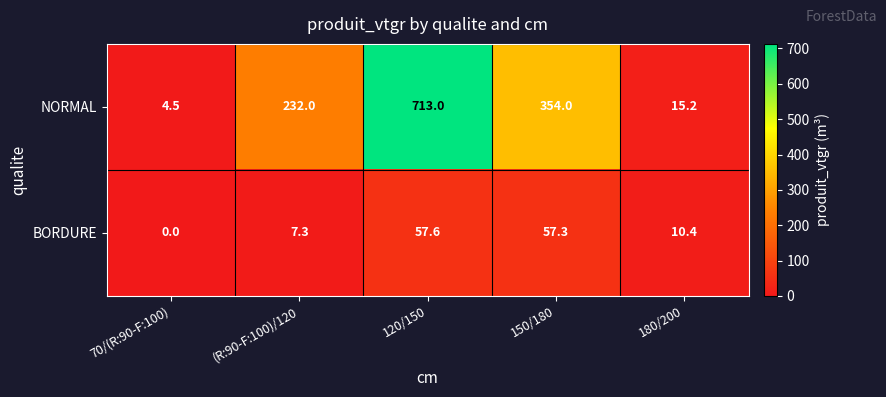

Which label corresponds to the smallest value in the chart?

70/(R:90-F:100)